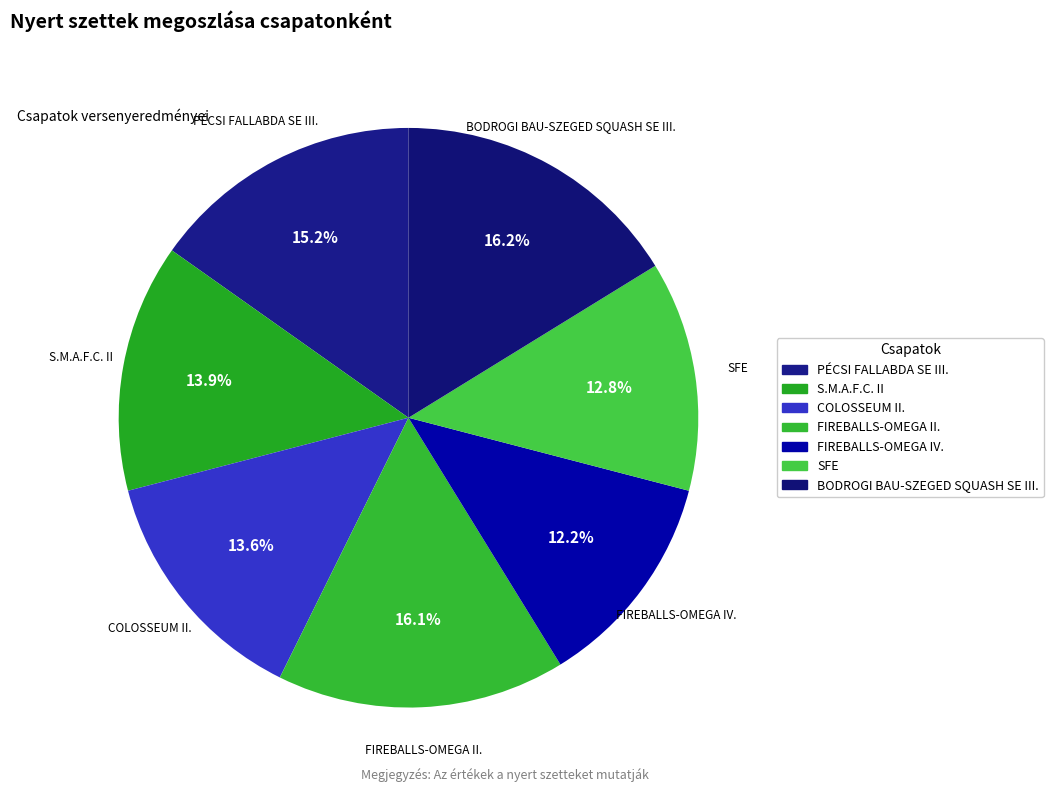

How many slices are in this pie chart?

7